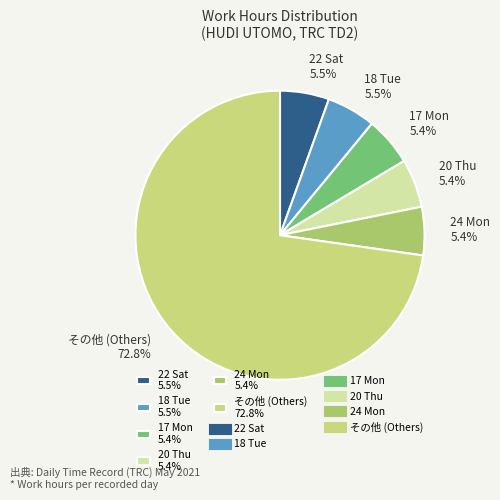

Approximately how many times larger is the value at 20 Thu 5.4% compared to 24 Mon 5.4%?

1.0